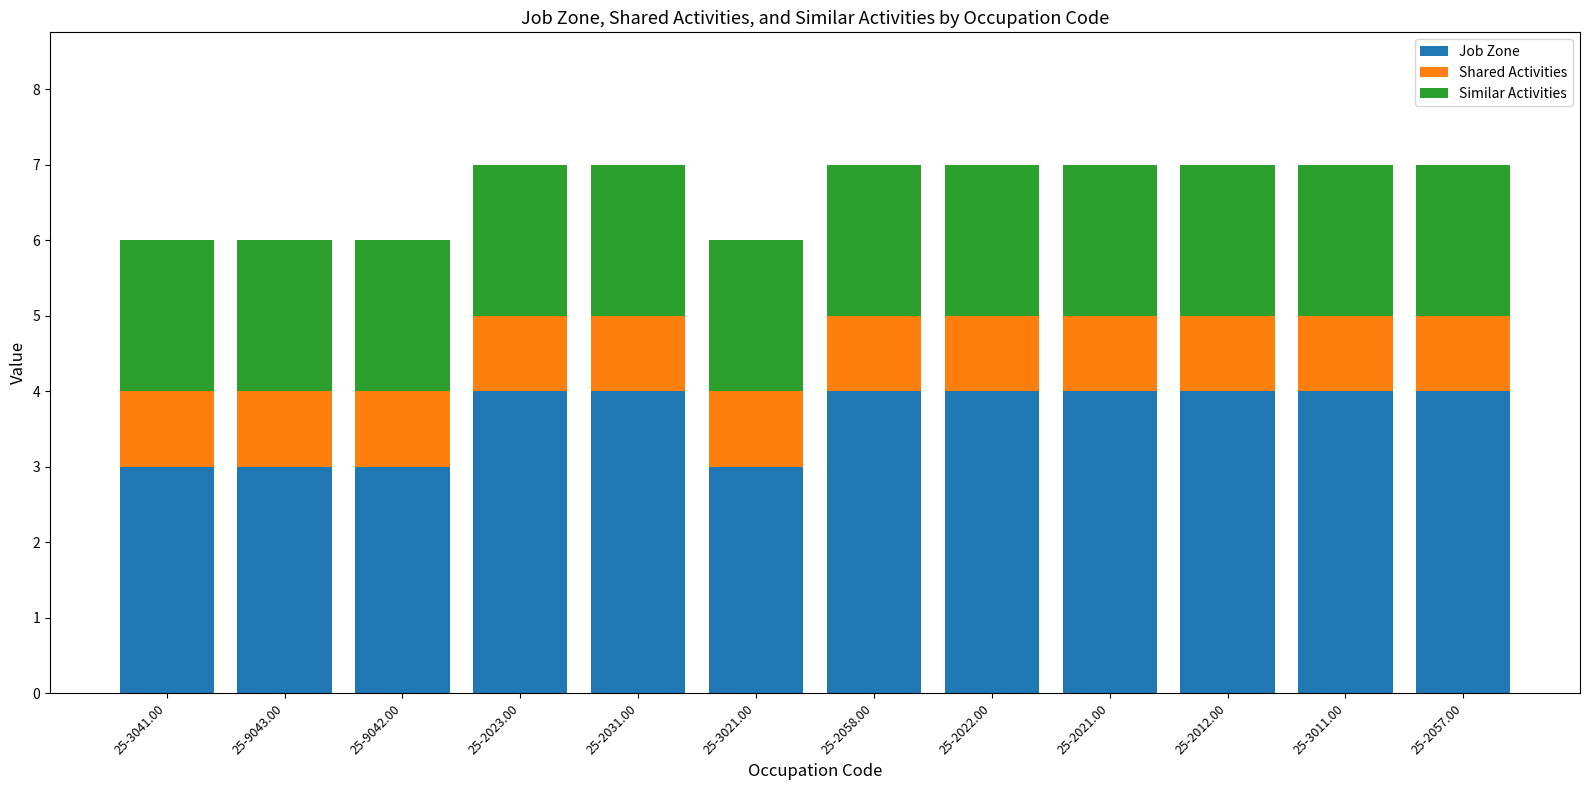

What are all the series names shown in the legend?

Job Zone, Shared Activities, Similar Activities